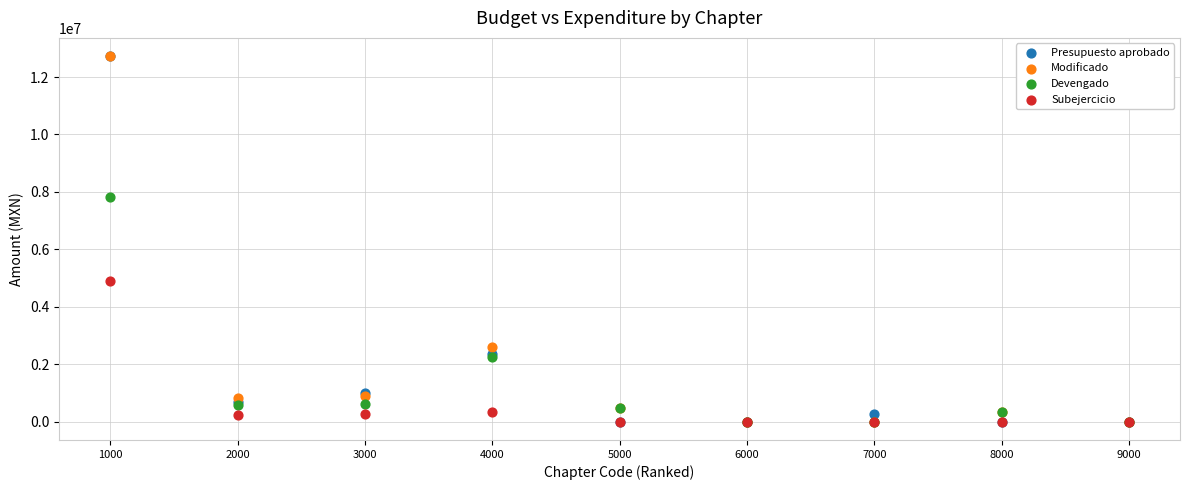

In the Devengado series, what Y value is closest to 3918557?

2263615.9